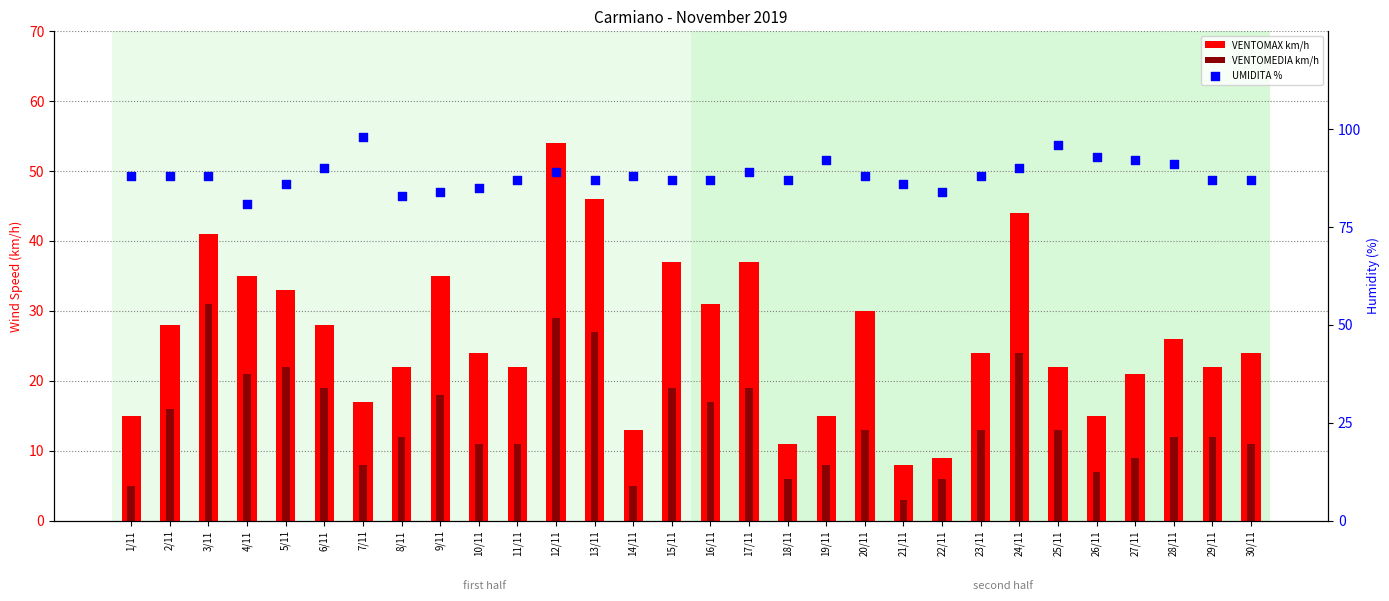

At how many categories does at least one series exceed 8?

30